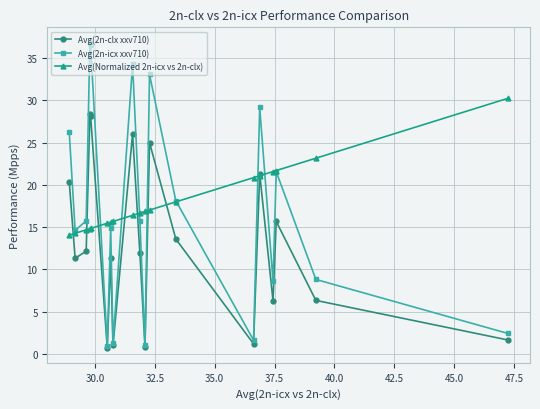

What is the sum of all Avg(Normalized 2n-icx vs 2n-clx) values?

342.9